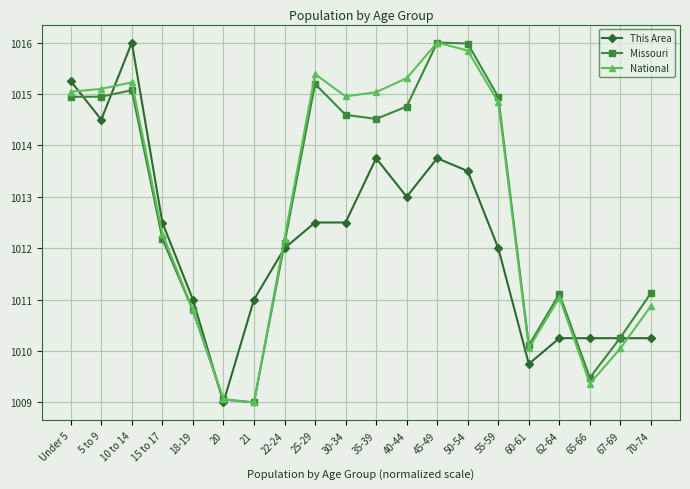

At which category is the sum across all series the highest?

10 to 14